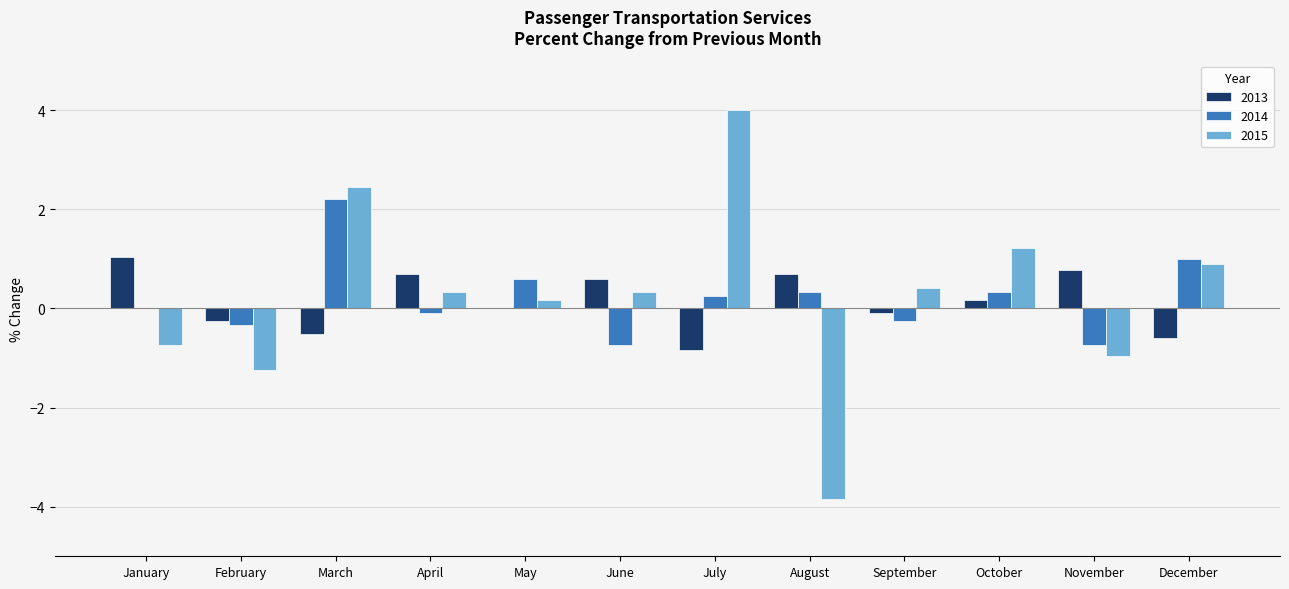

Does the chart contain stacked bars?

No